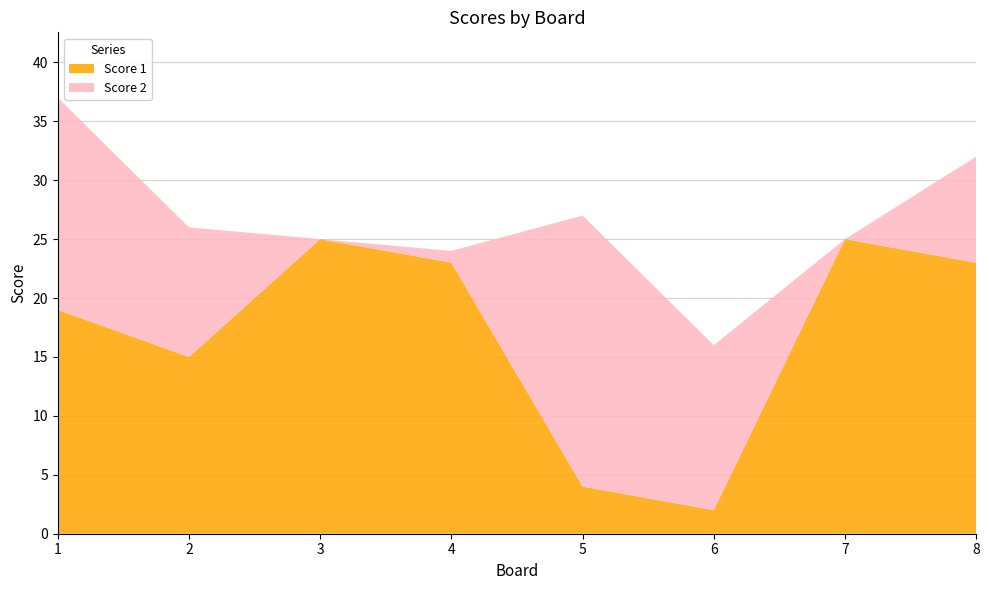

Reading left to right, what are all the values shown in this chart?

Score 1: 1=19	2=15	3=25	4=23	5=4	6=2	7=25	8=23
Score 2: 1=18	2=11	3=0	4=1	5=23	6=14	7=0	8=9